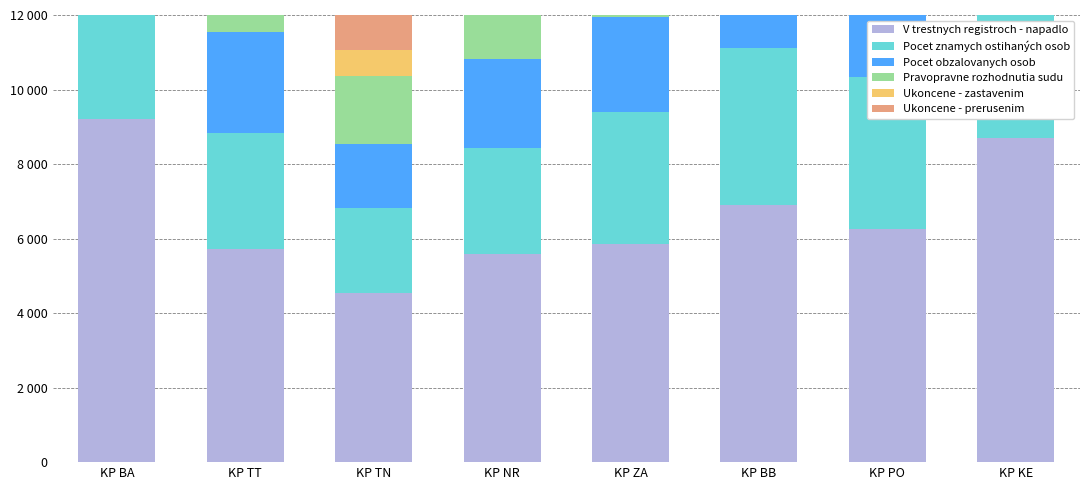

Which category has the lowest value across all series?

KP TN